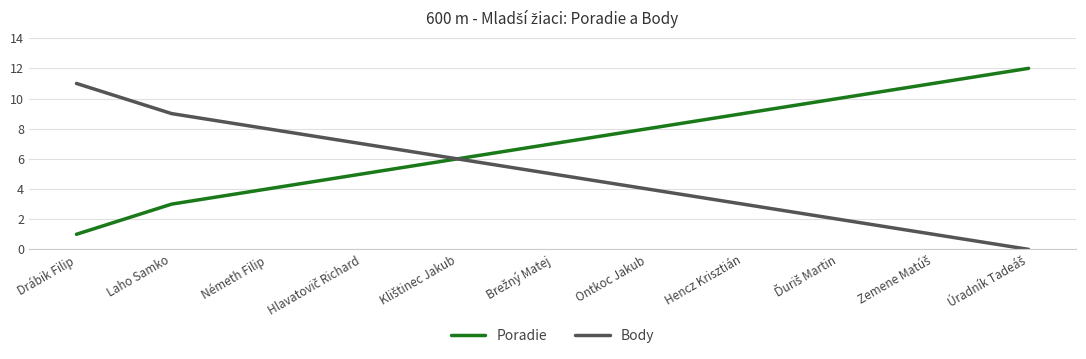

What value does the Body series have at Ontkoc Jakub, to the nearest 5?

5